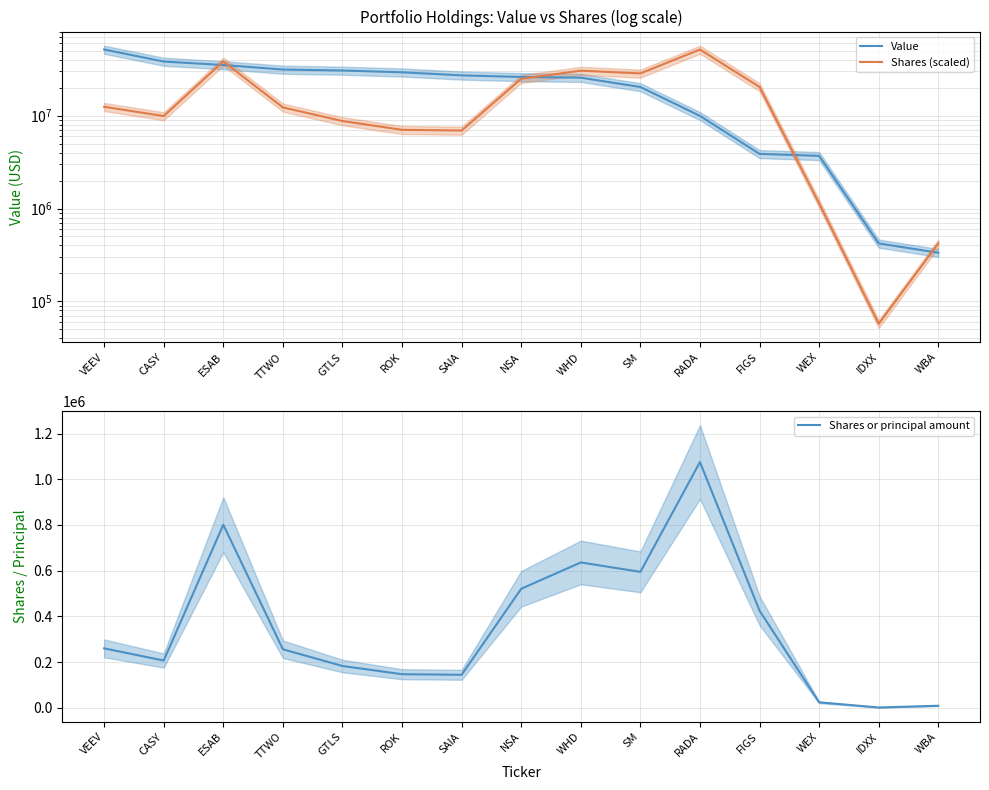

What position from the left is ROK?

6